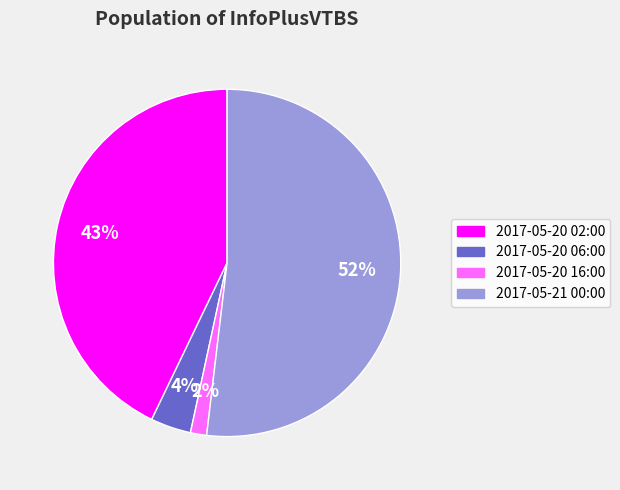

Is there a majority slice in this chart?

Yes